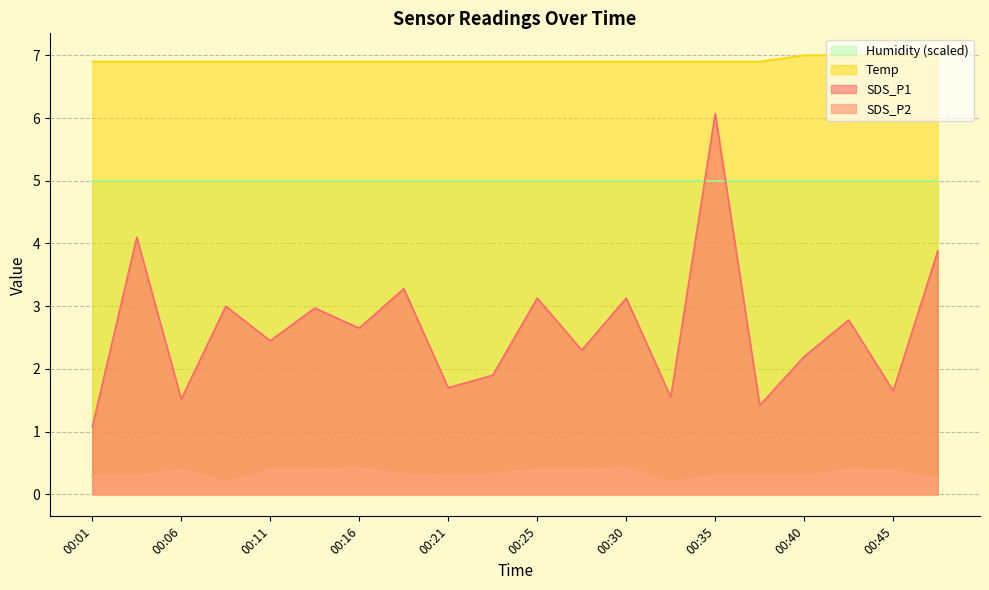

Between 00:16 and 00:30, which is larger?

00:30